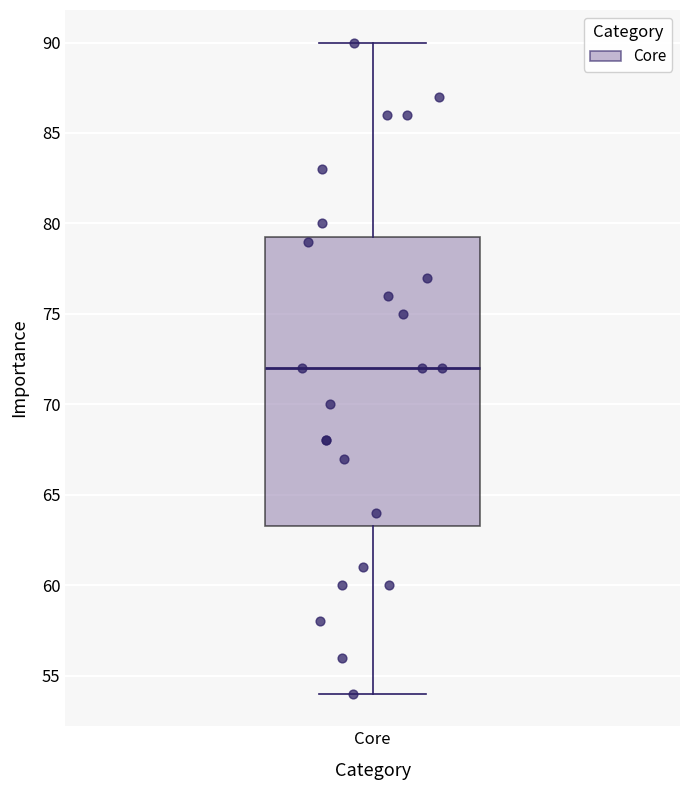

Read this box plot against the y-axis: the position of the median line, the range covered by the box, and the ends of both whiskers. The values are not printed on the chart, so give them approximately, as read against the axis.

median 72.0, box 63.5 to 79.5, whiskers 54.0 to 90.0